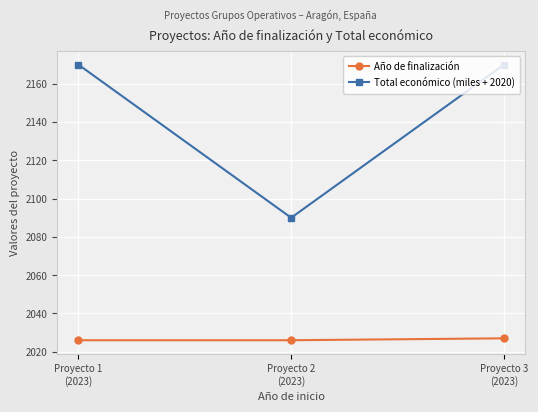

True or false: Total económico (miles + 2020) has a value of 1311 at Proyecto 2
(2023).

False